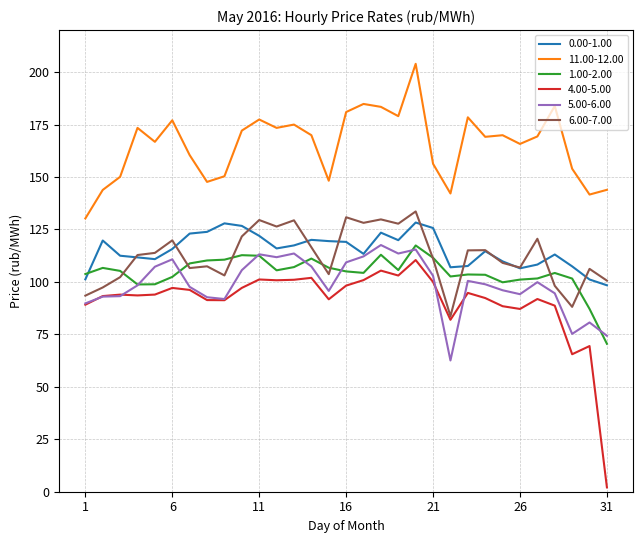

What is the maximum value shown in the chart?

203.9